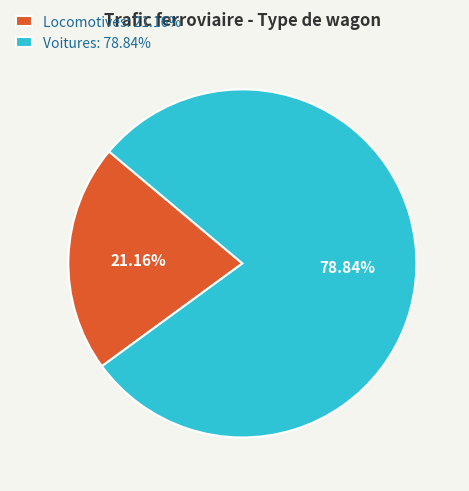

Combined, do Voitures: 78.84% and Locomotives: 21.16% account for over 50%?

Yes